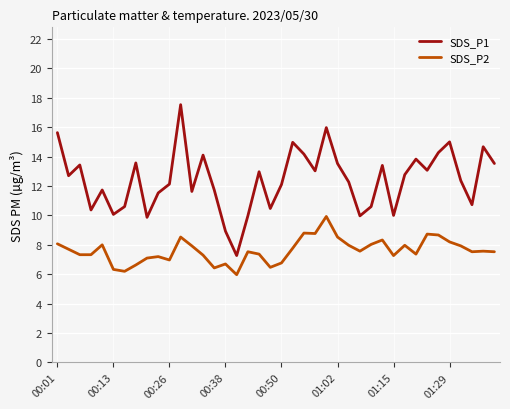

Which series has the largest total across all categories?

SDS_P1